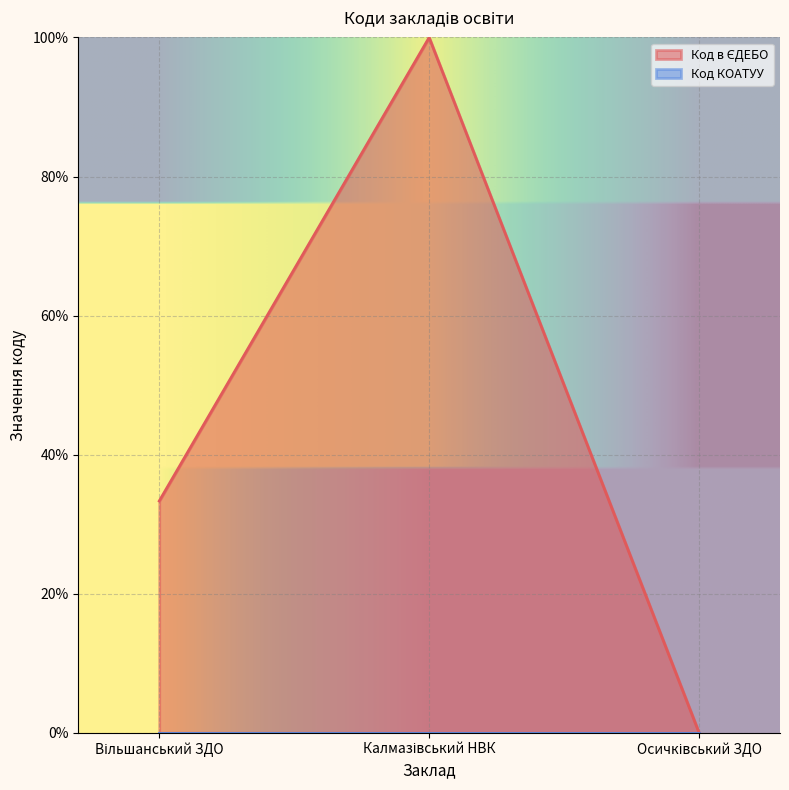

Reading right to left, list all the values displayed in this chart.

0.0	100.0	33.3